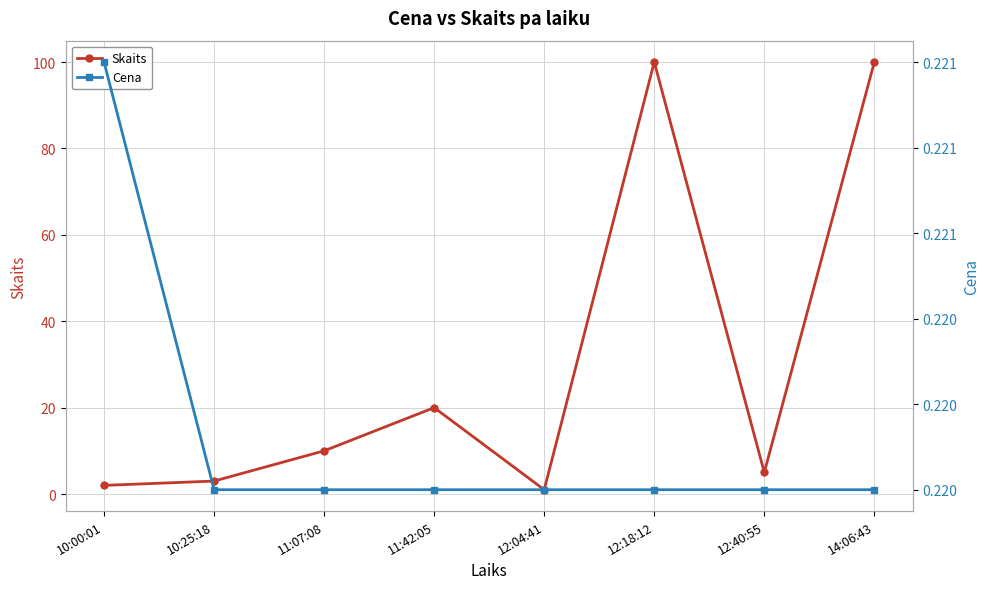

The value of Skaits at 11:07:08 is 17.8. True or false?

False